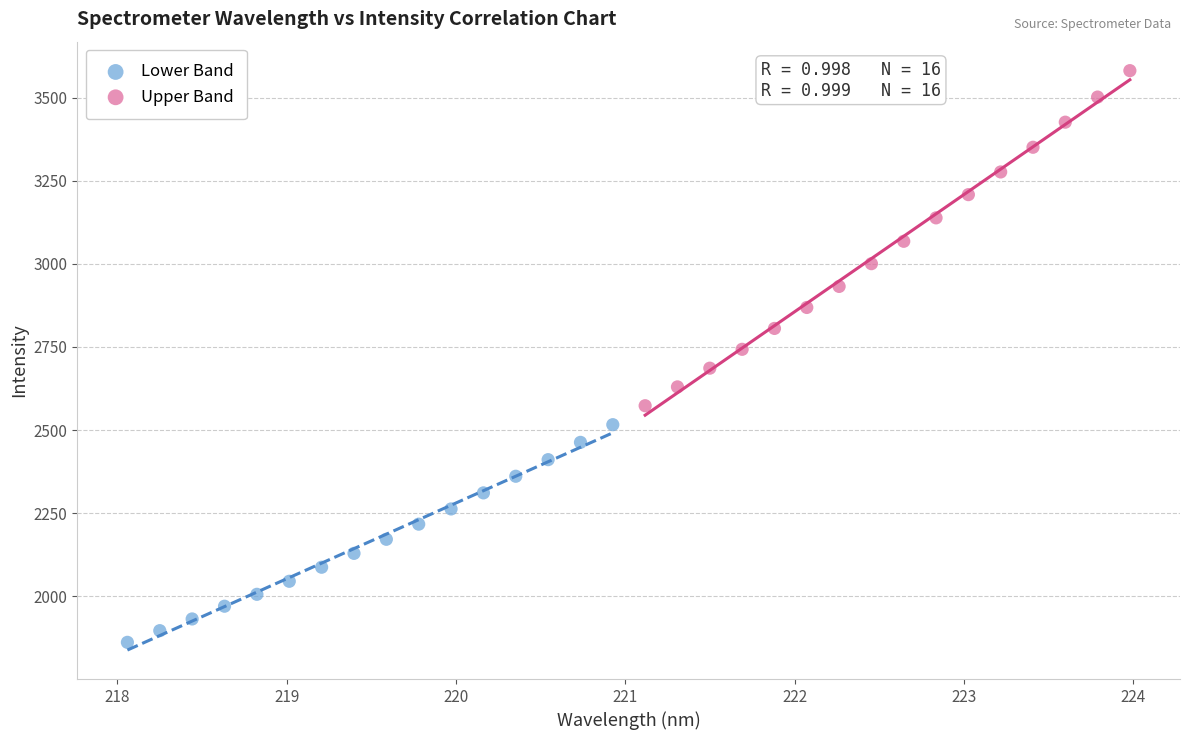

Which series has the largest Y range (max minus min)?

Upper Band